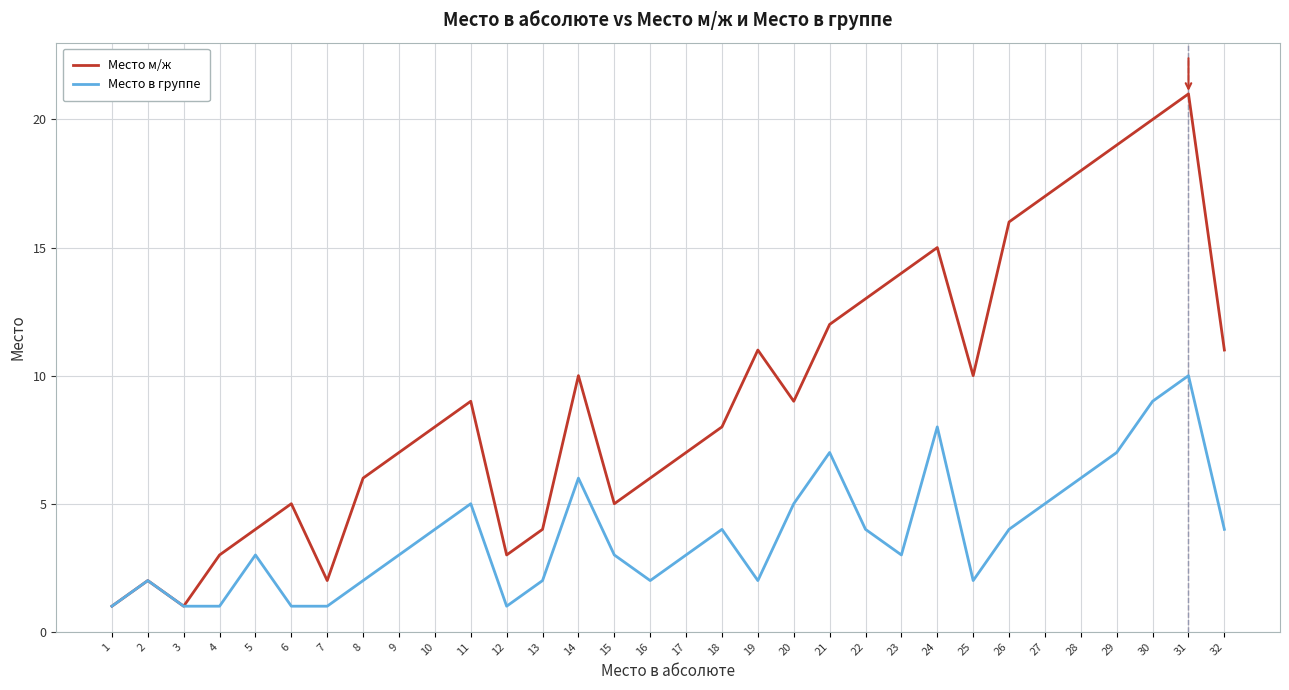

What is the average value of the Место м/ж series?

9